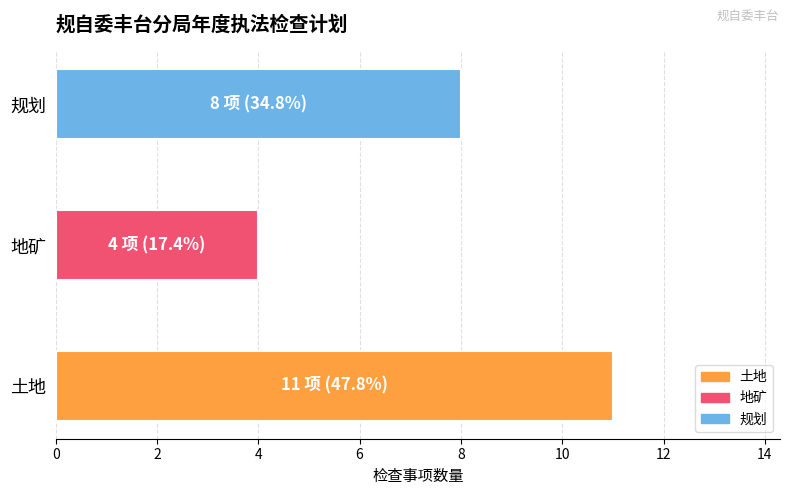

Count the number of categories in the chart.

3